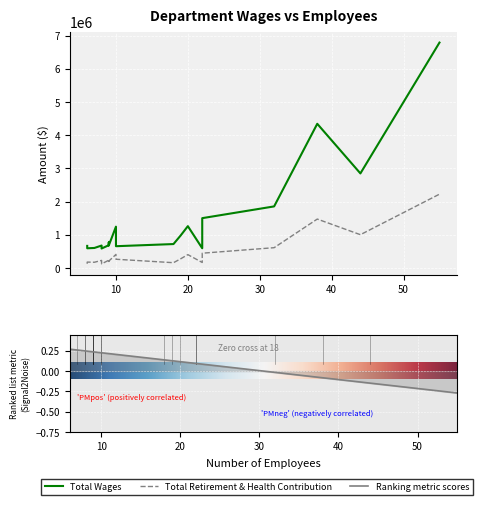

True or false: employees has a value of 3 at 16.

False